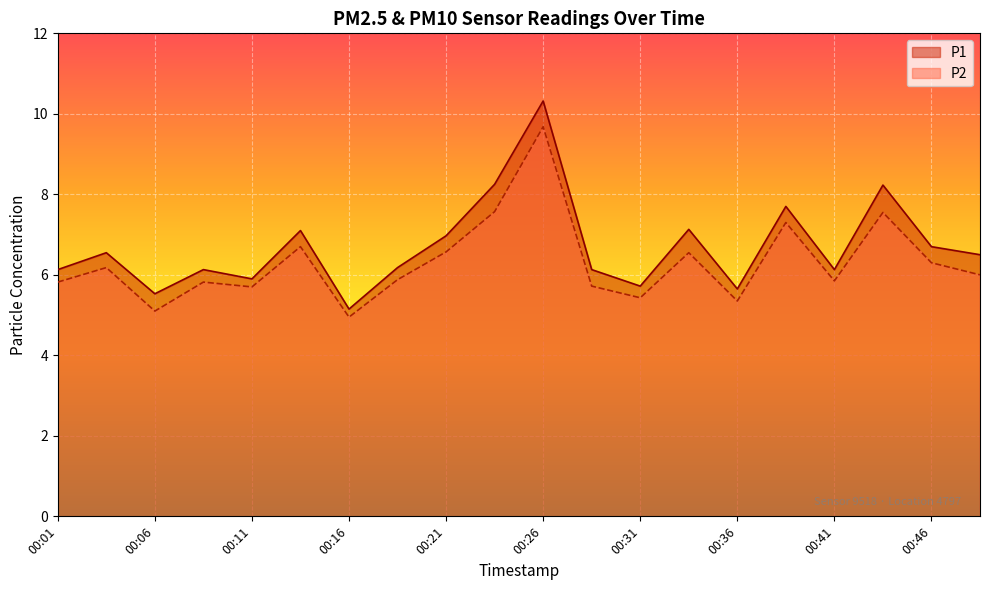

Rank the series at 00:46 from highest to lowest value.

P1, P2